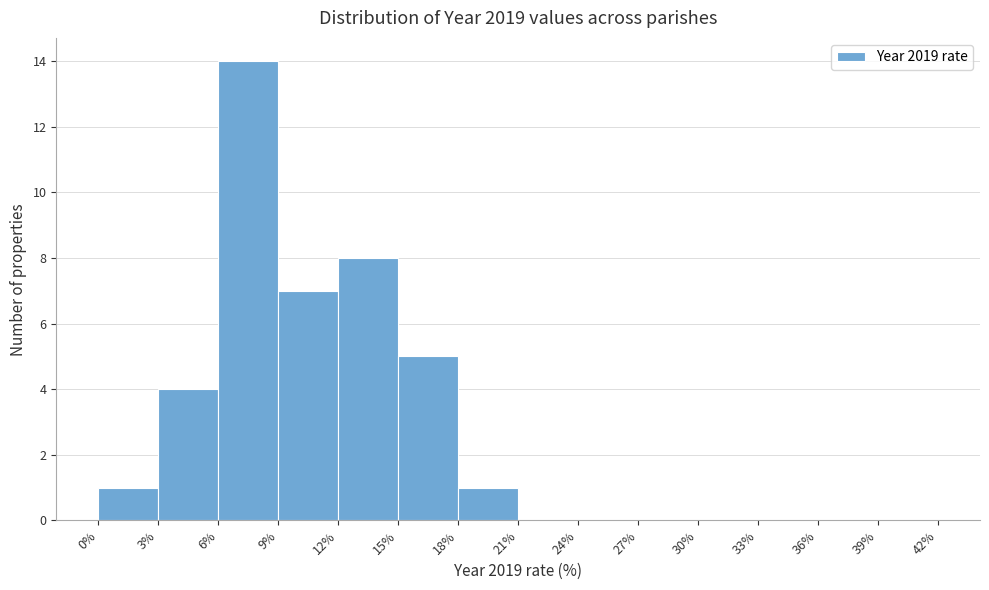

Over which range of the x-axis is the bar tallest?

6% to 9%